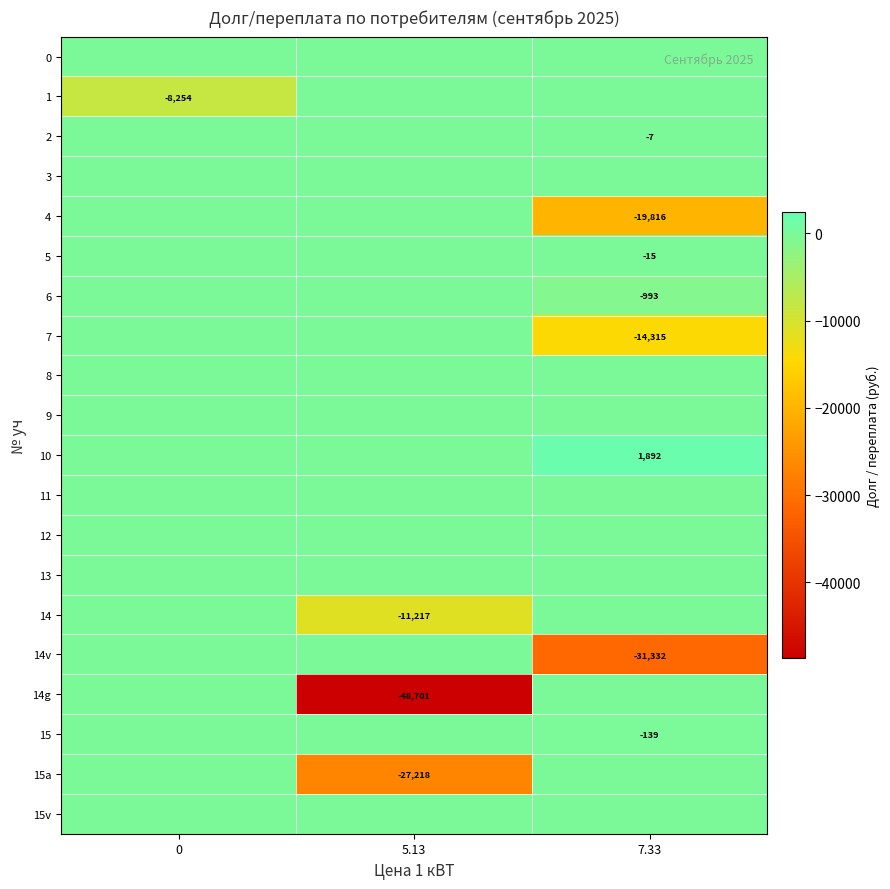

Rank the categories by row_7 value from lowest to highest.

7.33, 0, 5.13